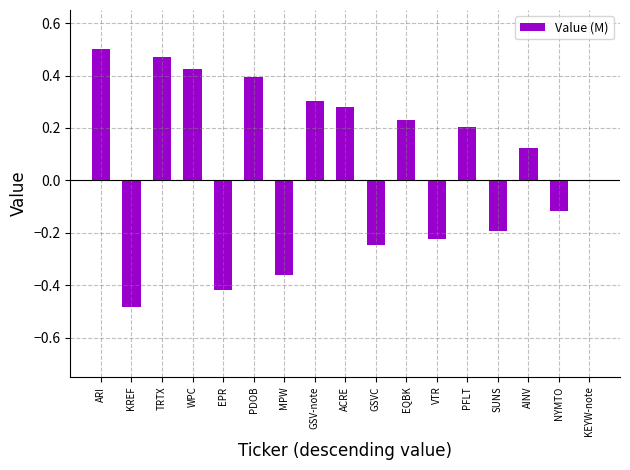

What is the sum of all values?

0.9